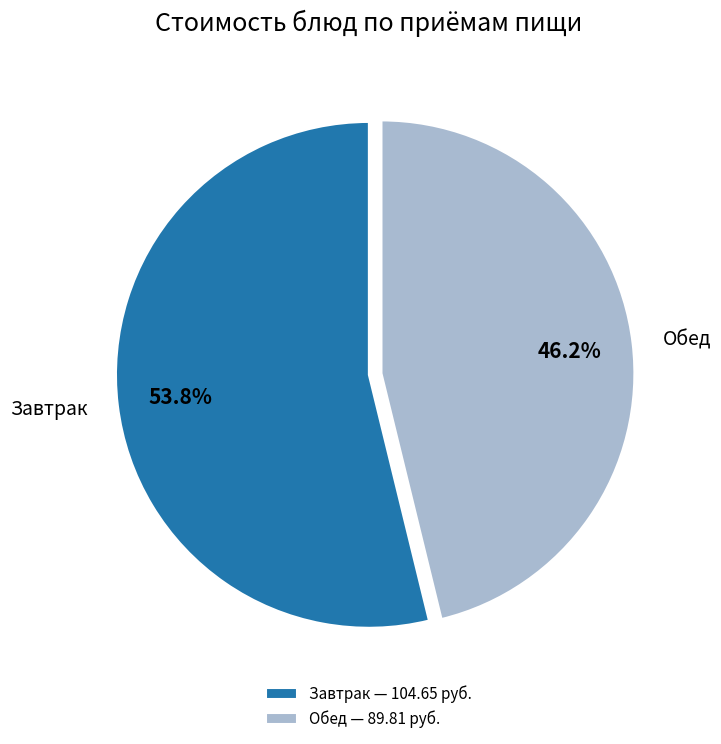

What percentage is NOT represented by Завтрак?

46.2%